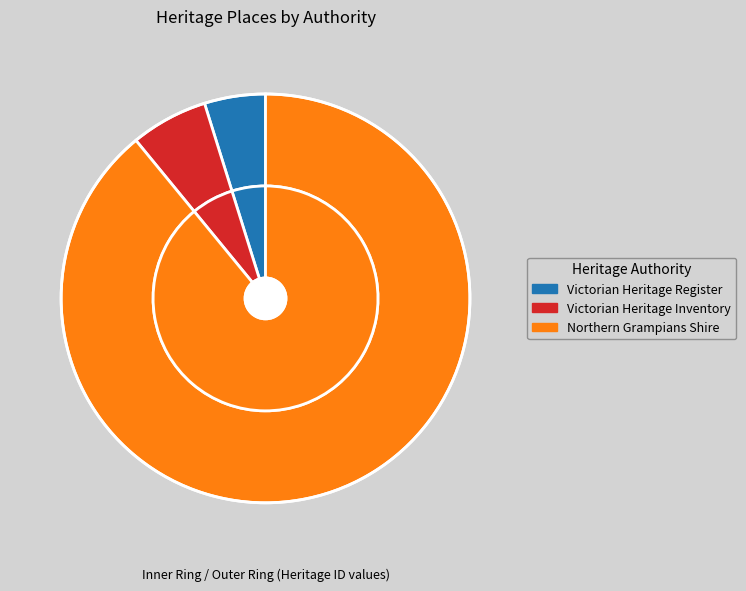

Which slice is the largest?

Northern Grampians Shire